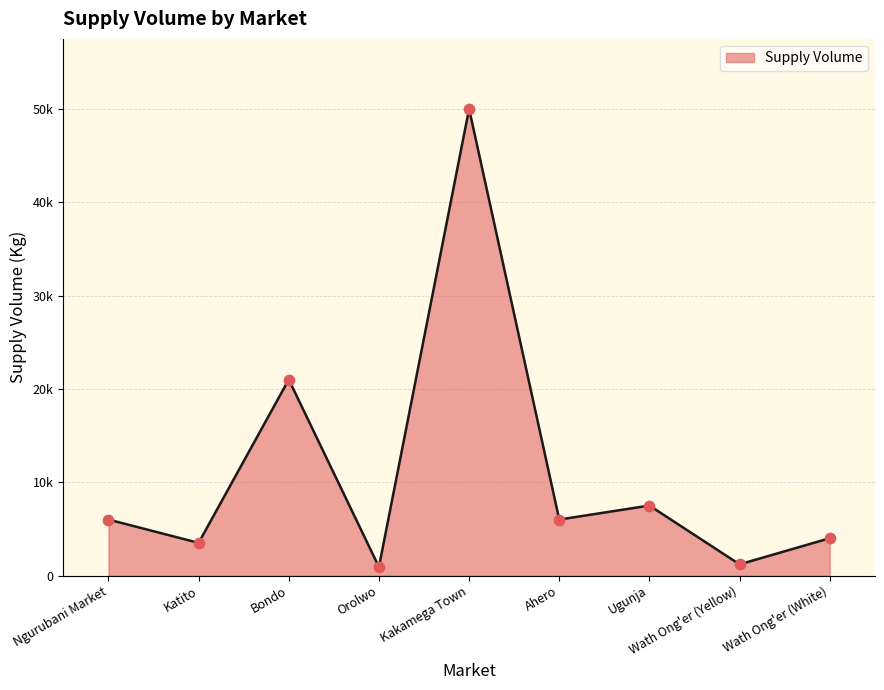

What is the change in value from Ngurubani Market to Orolwo?

-5080